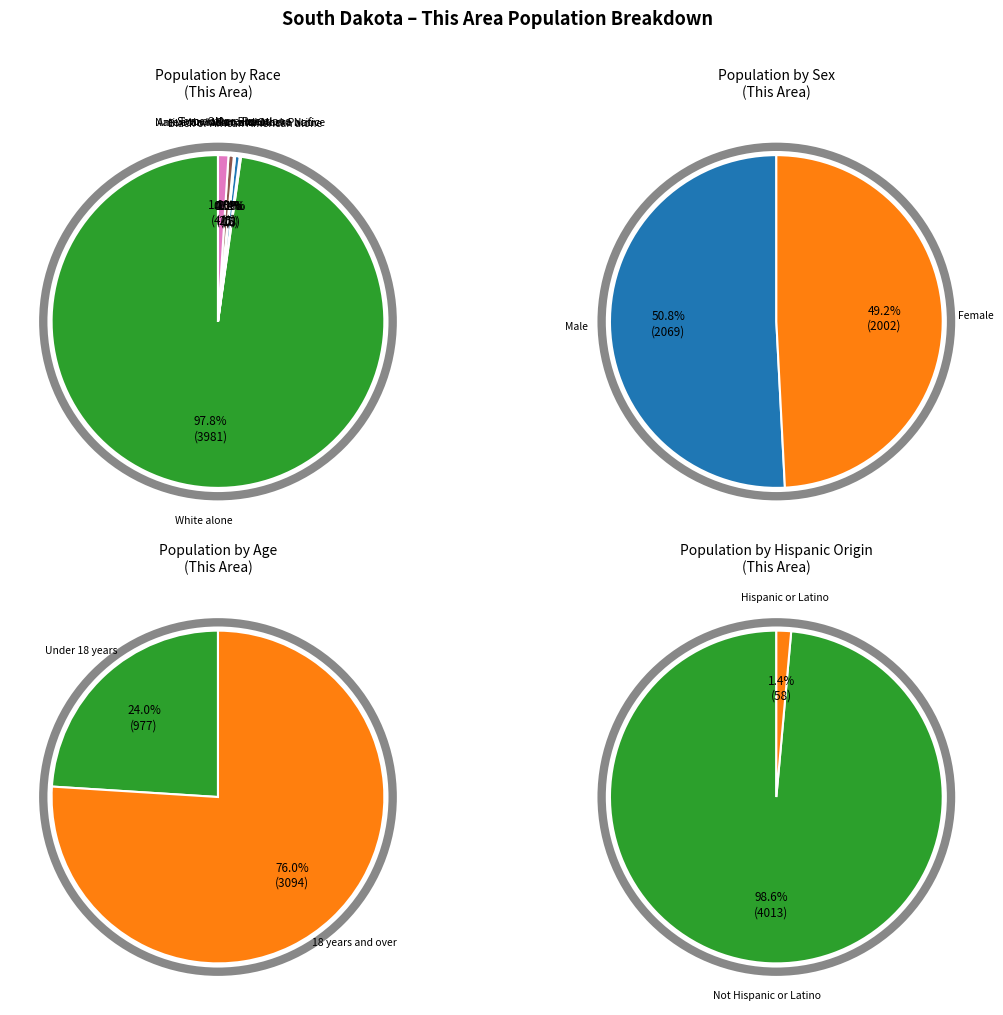

Rank the categories by value from lowest to highest.

Native Hawaiian and Other Pacific, Black or African American alone, Asian alone, American Indian and Alaska Native, Some Other Race alone, Two or More Races, White alone